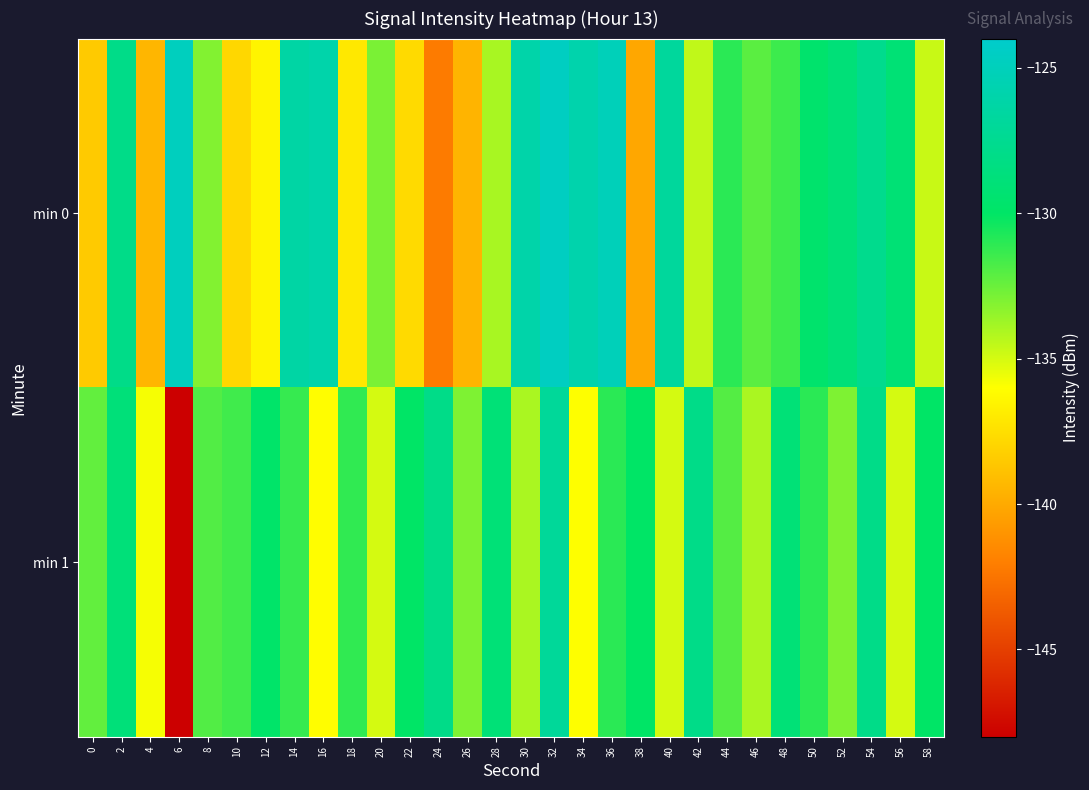

What is the difference between the highest and lowest values at 34?

10.2